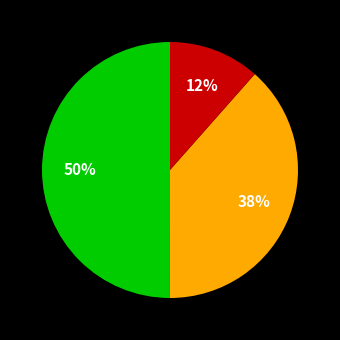

To the nearest percent, what is the difference between the largest and smallest slice percentages?

38%